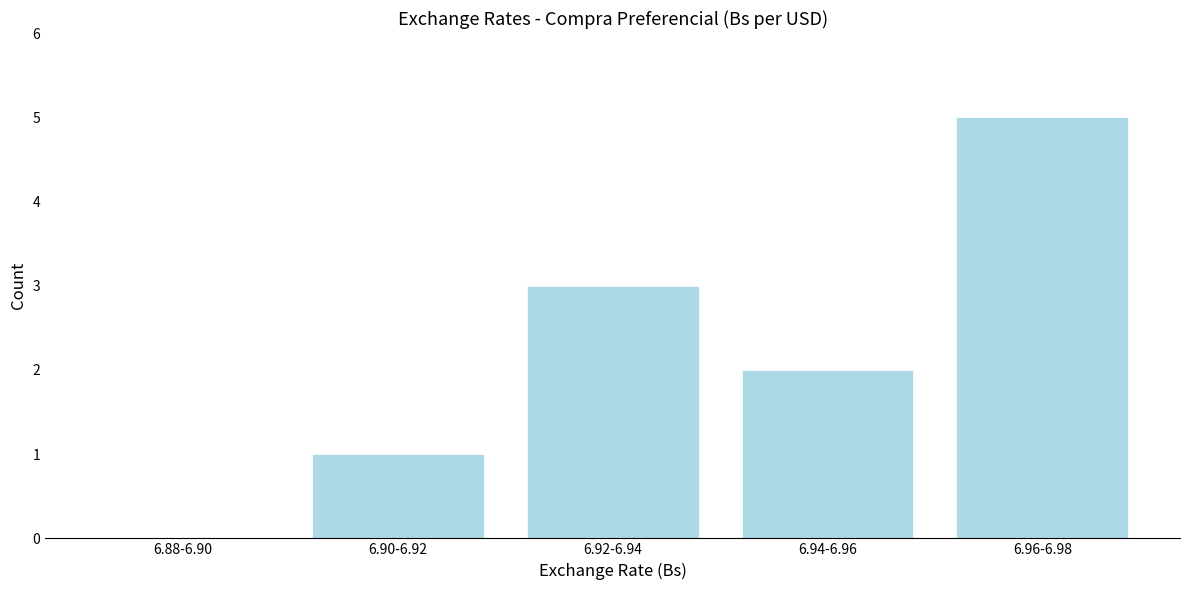

Reading left to right, extract all data points from this chart.

6.88-6.90=0	6.90-6.92=1	6.92-6.94=3	6.94-6.96=2	6.96-6.98=5